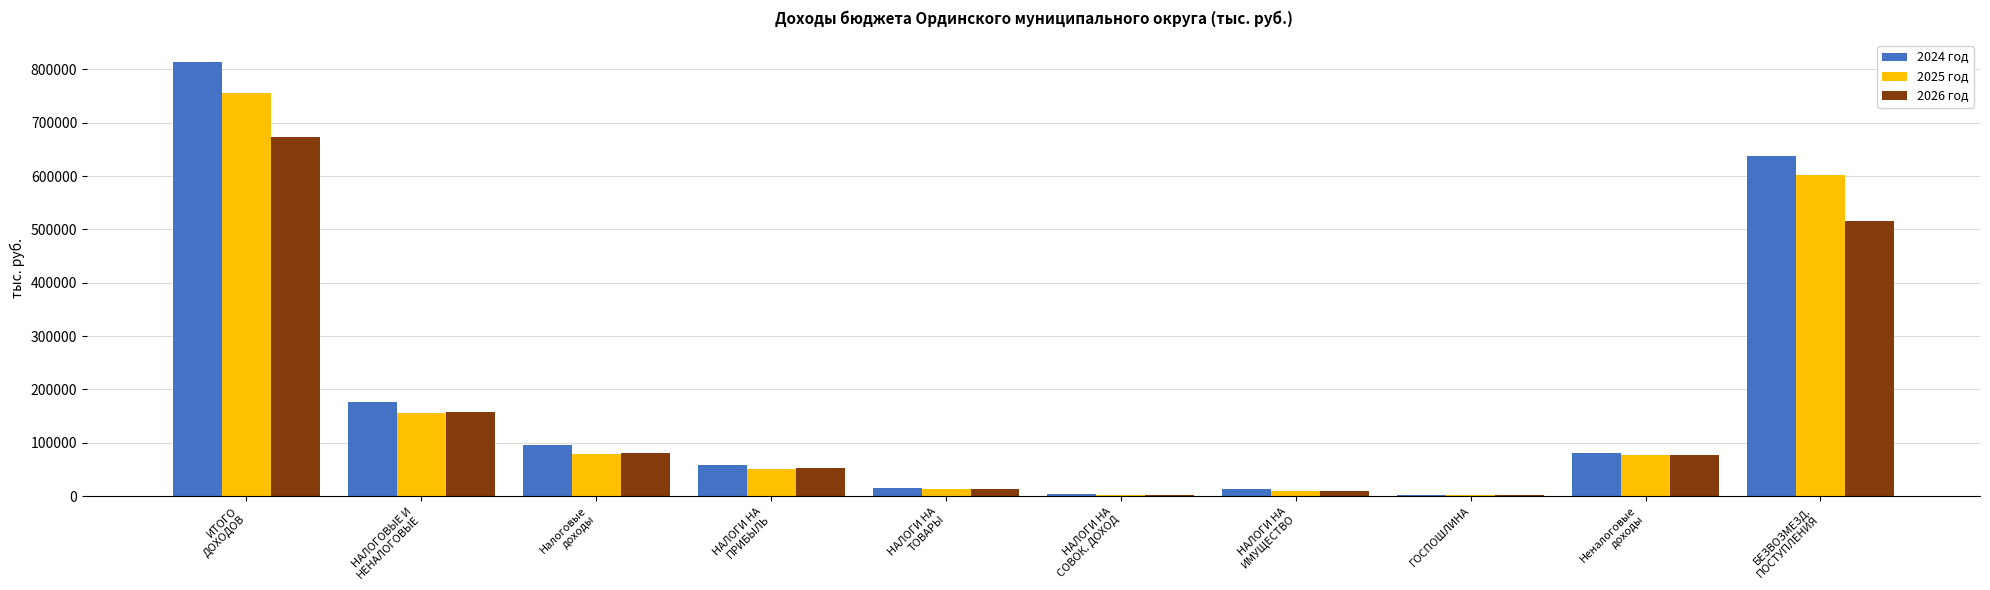

What is the maximum value shown in the chart?

814239.9